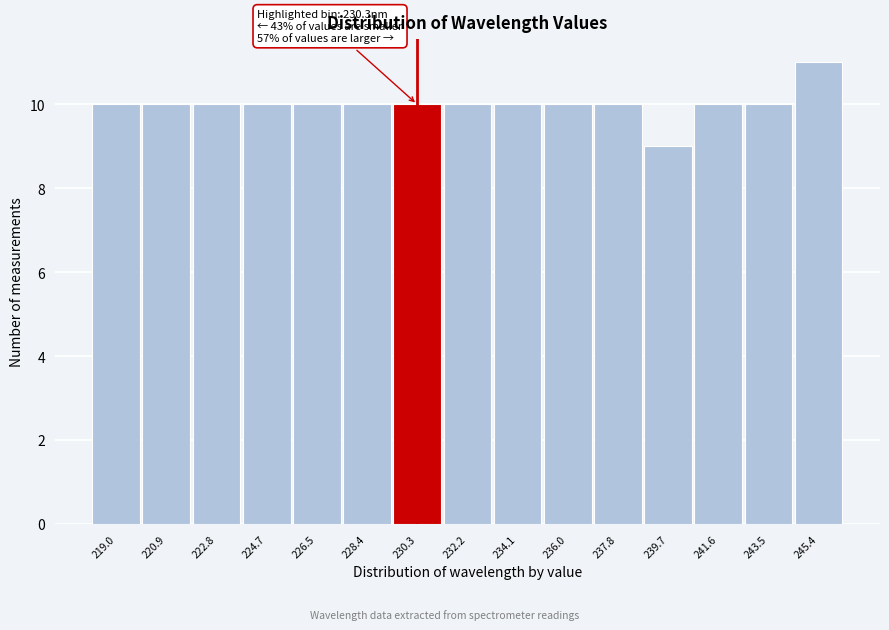

Which range on the x-axis has the tallest bar?

244.4 to 246.4